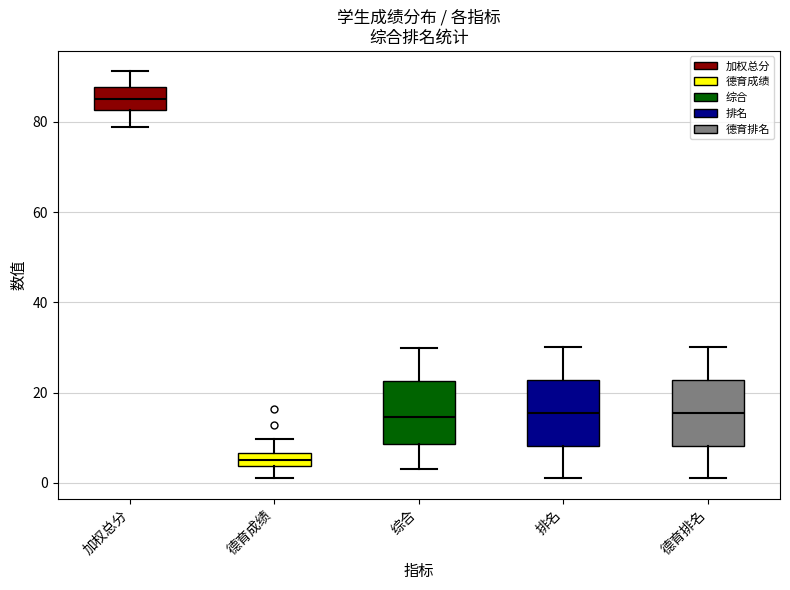

Which box's median line is the highest?

加权总分